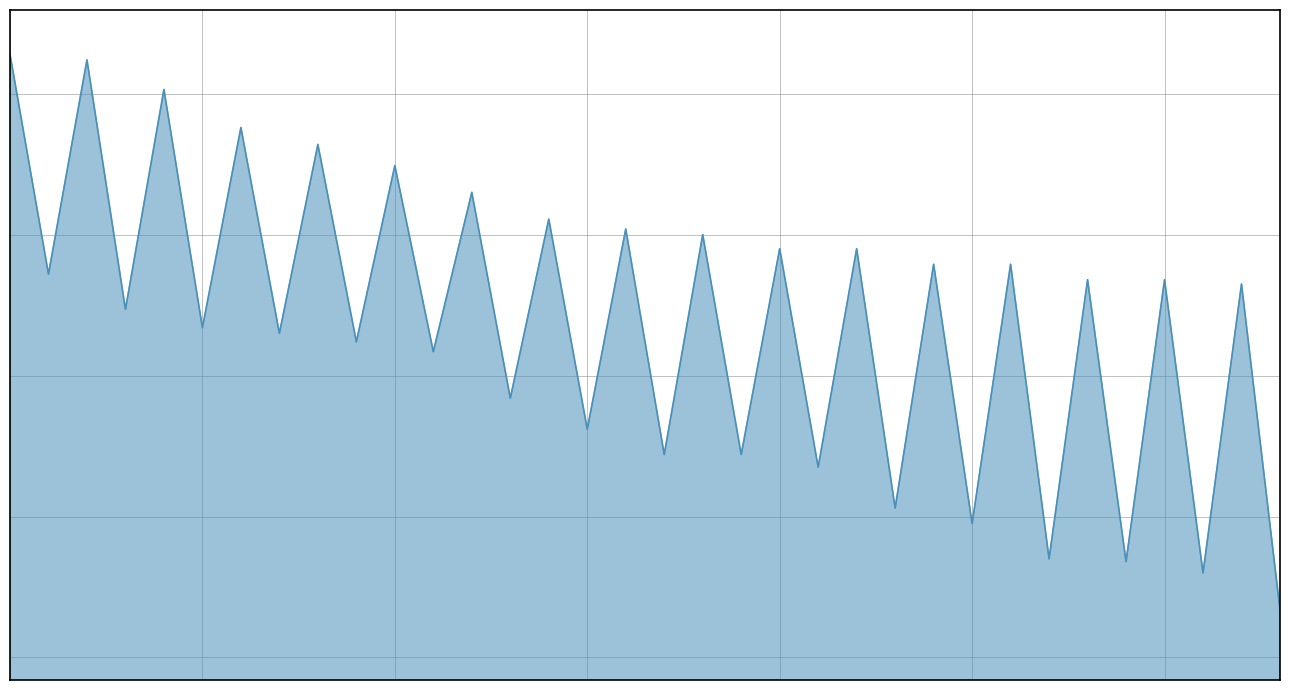

At which label is the value closest to 431?

4